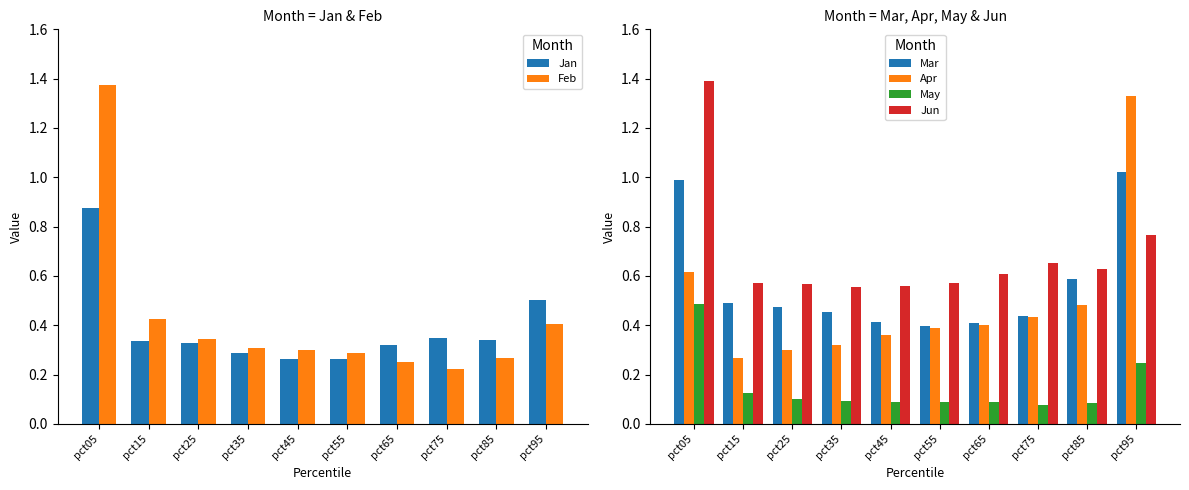

What is the maximum value for Jan?

0.9